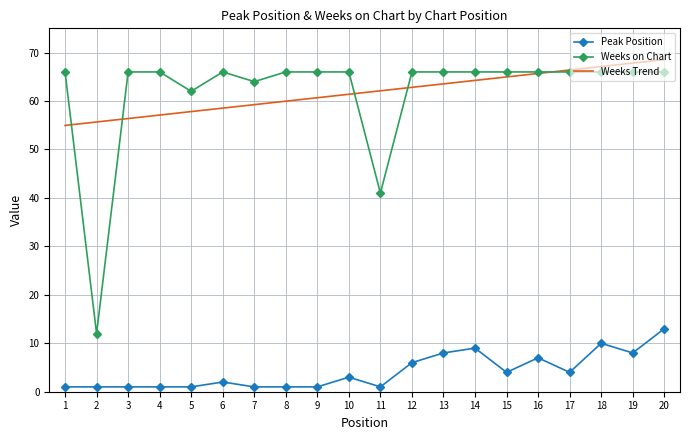

Count the number of data series in this chart.

3